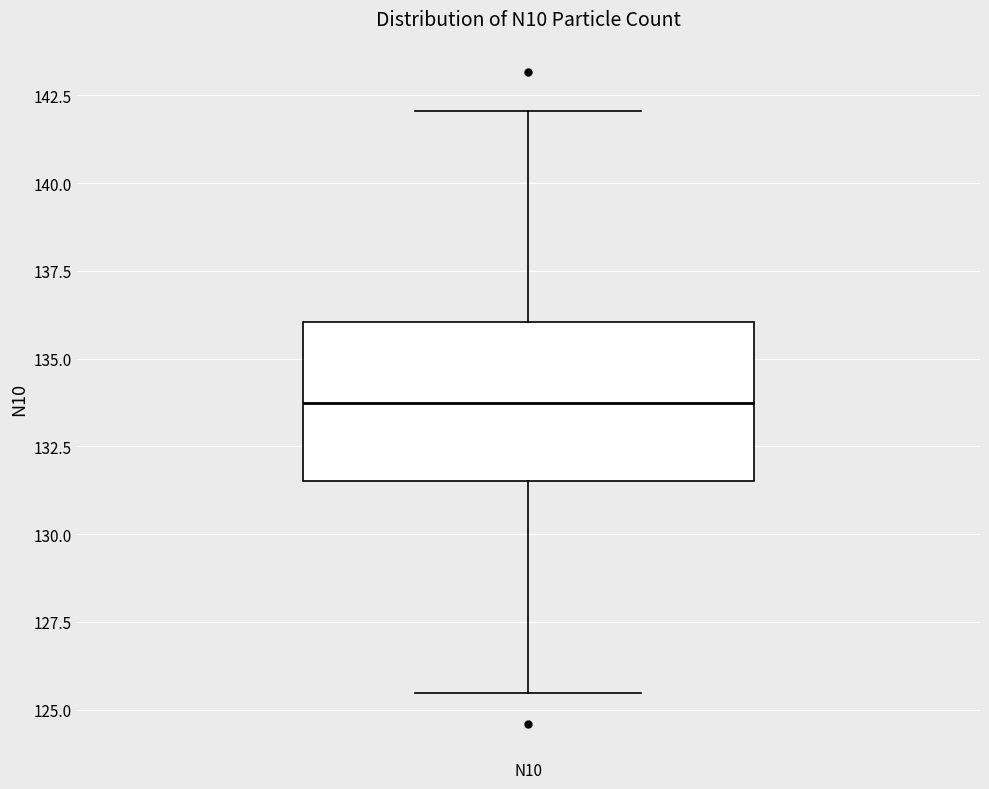

Read this box plot against the y-axis: the position of the median line, the range covered by the box, and the ends of both whiskers. The values are not printed on the chart, so give them approximately, as read against the axis.

median 133.5, box 131.5 to 136.0, whiskers 125.5 to 142.0